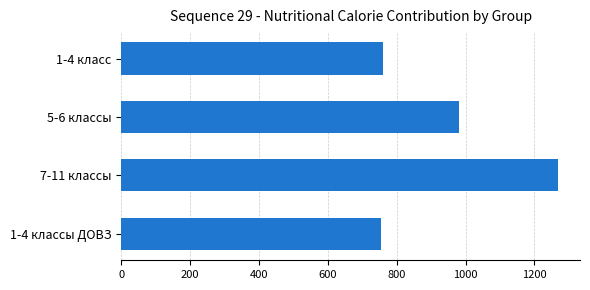

What is the change in value from 5-6 классы to 7-11 классы?

+288